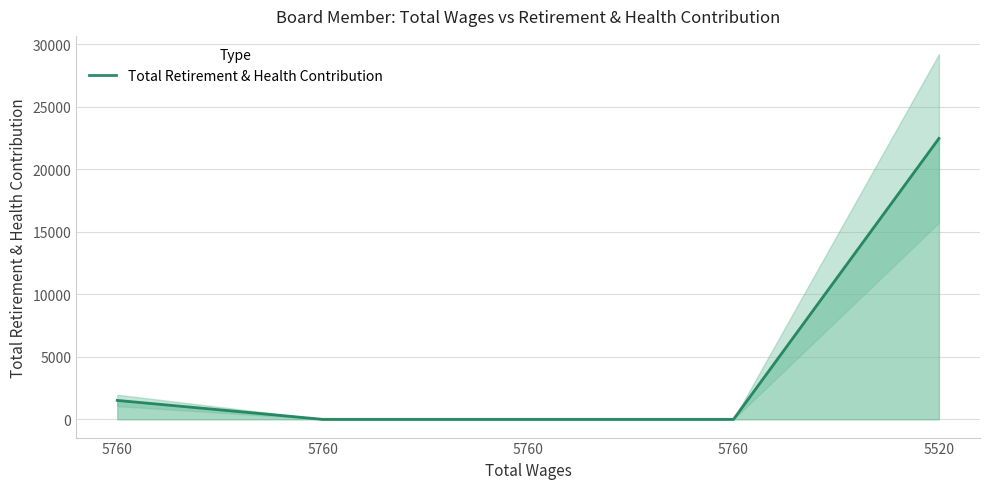

What is the difference between the maximum and second lowest values?

22478